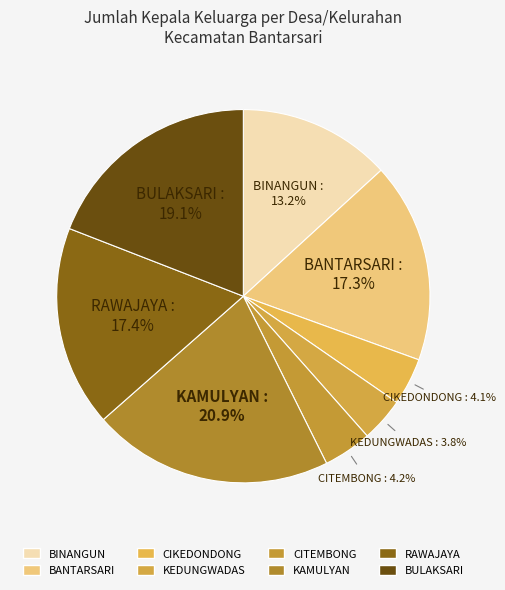

How many segments does this pie chart have?

8